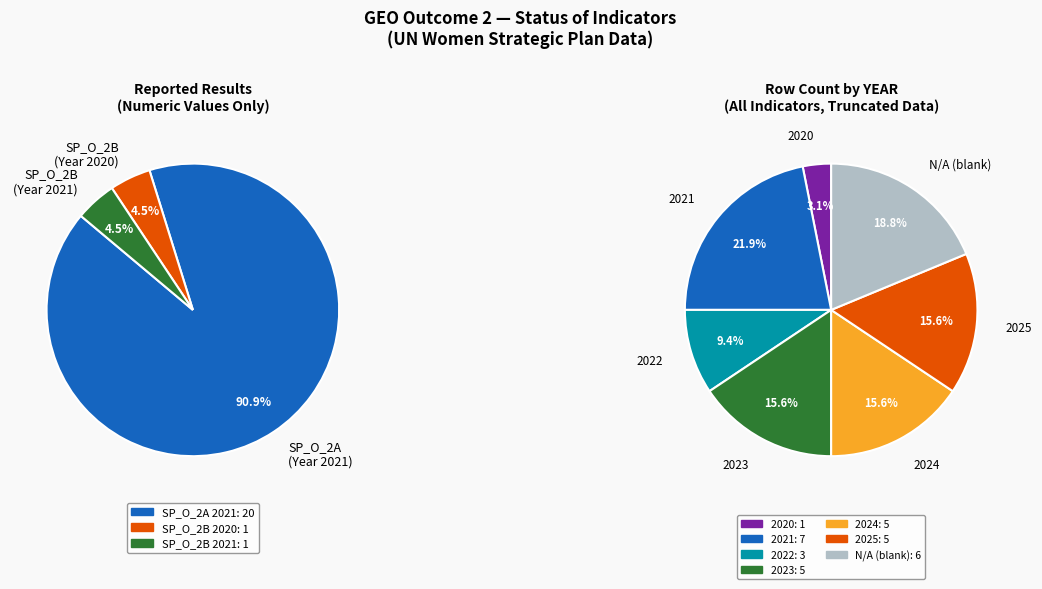

True or false: 2020 (SP_O_2B: 1) accounts for 14% of the total.

False